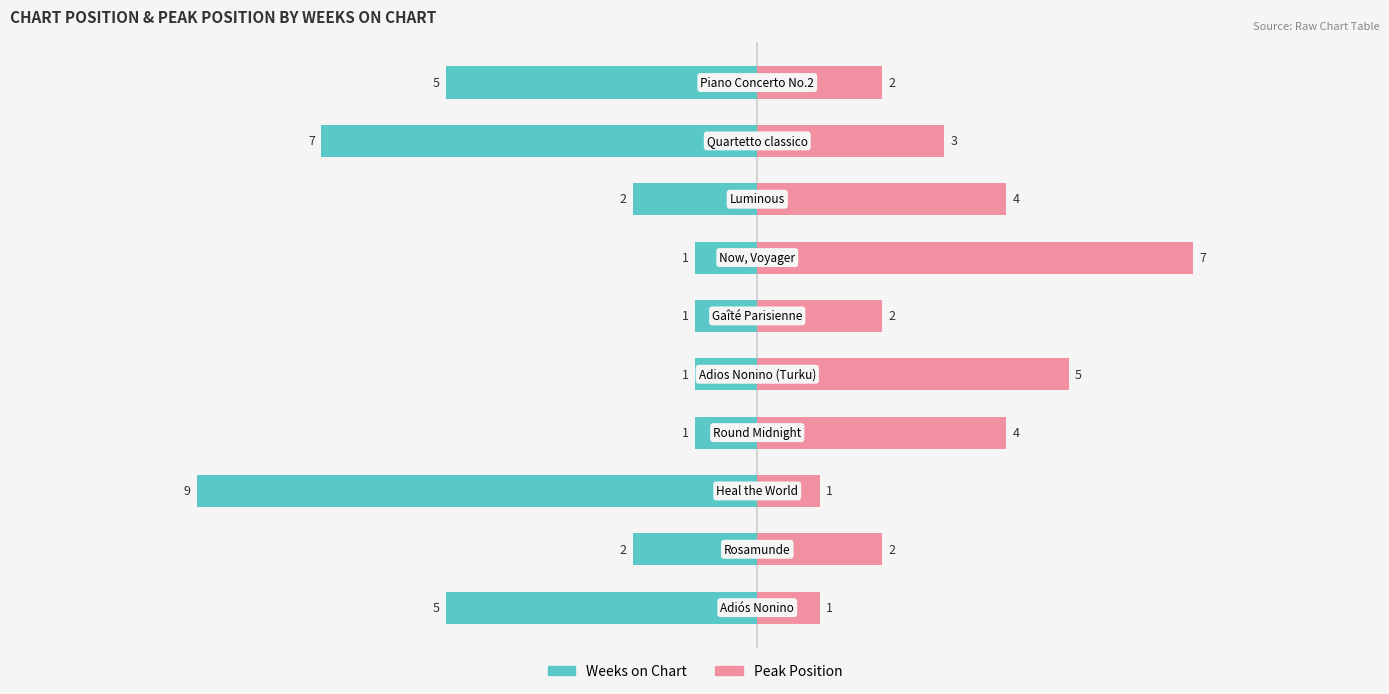

Are the bars horizontal?

Yes